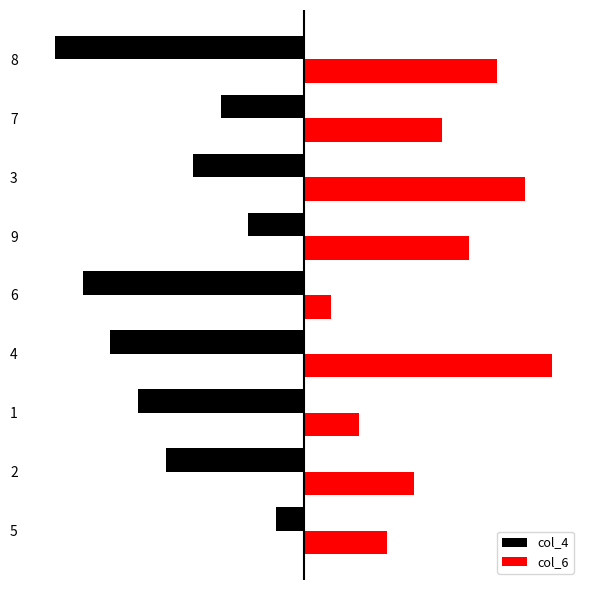

What is the maximum value for col_6?

9